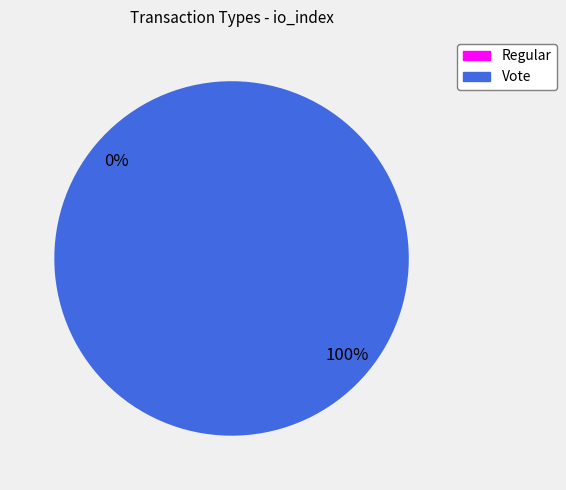

How many segments does this pie chart have?

2